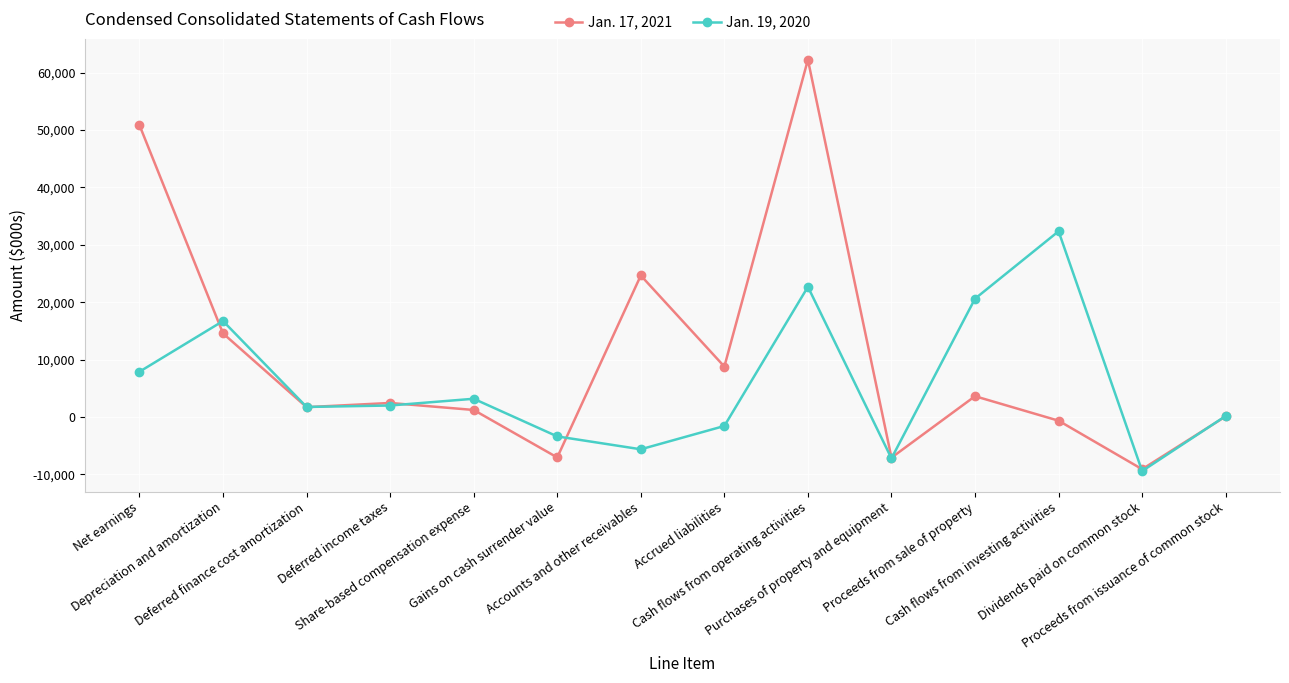

Which series has the largest total across all categories?

Jan. 17, 2021